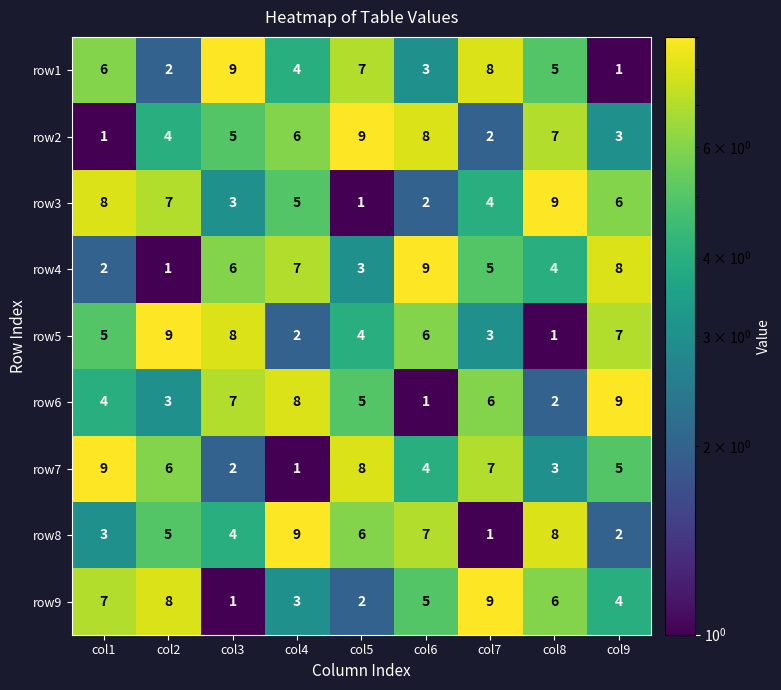

Is it true that row4 equals 5 at col7?

True